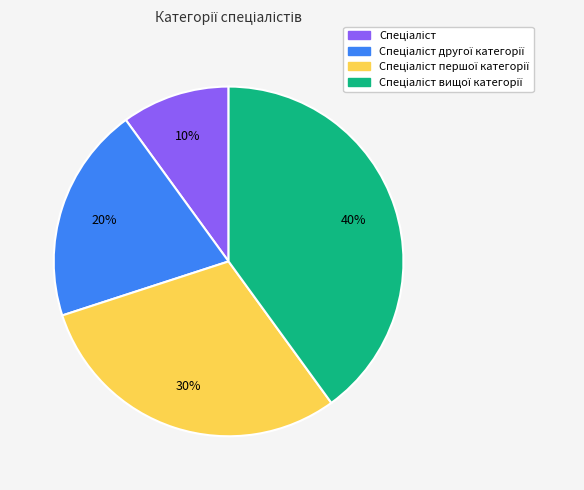

To the nearest percent, what is the average slice percentage?

25%